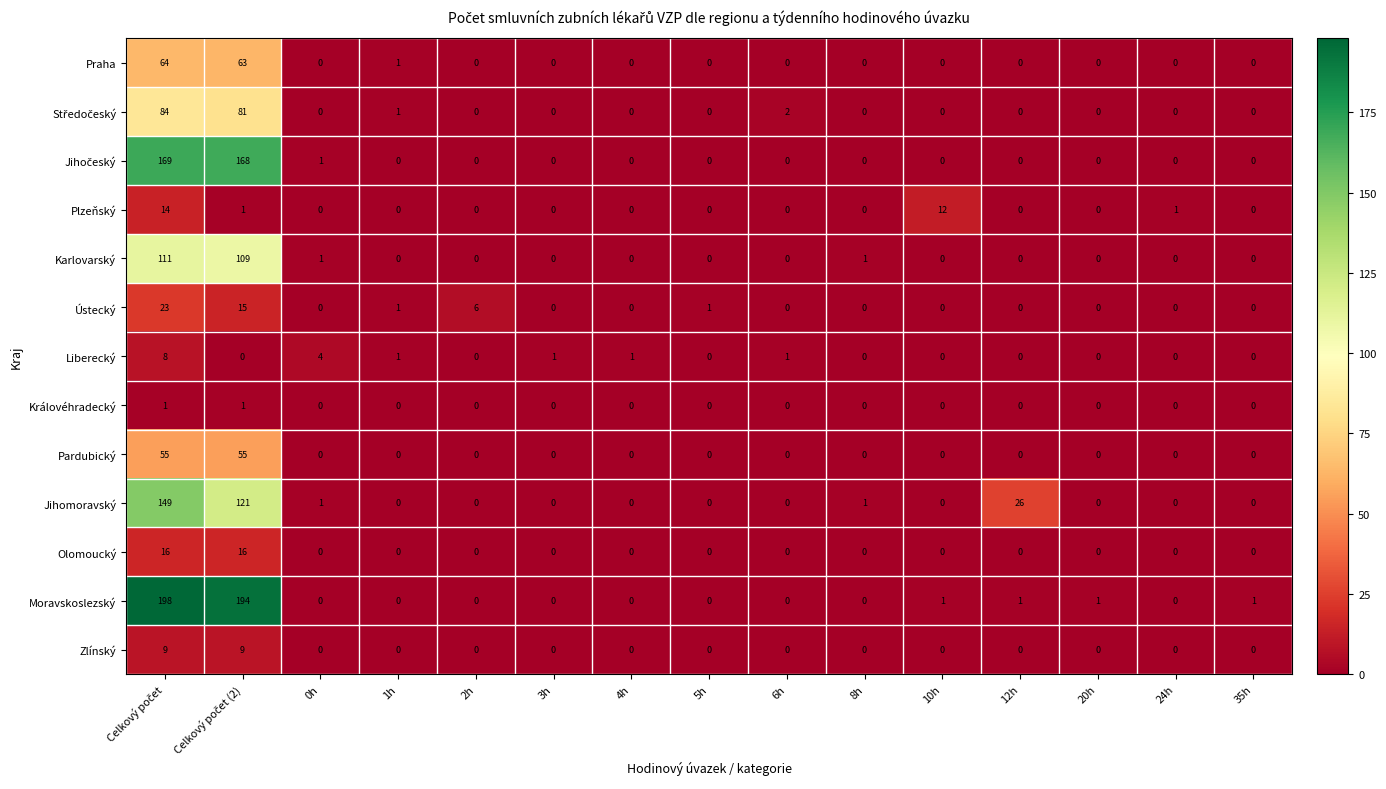

What is the total value across all series at 10h?

13